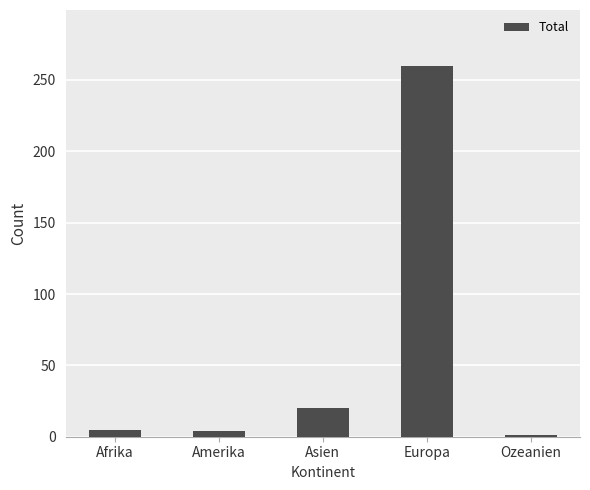

Which category has the highest value across all series?

Europa